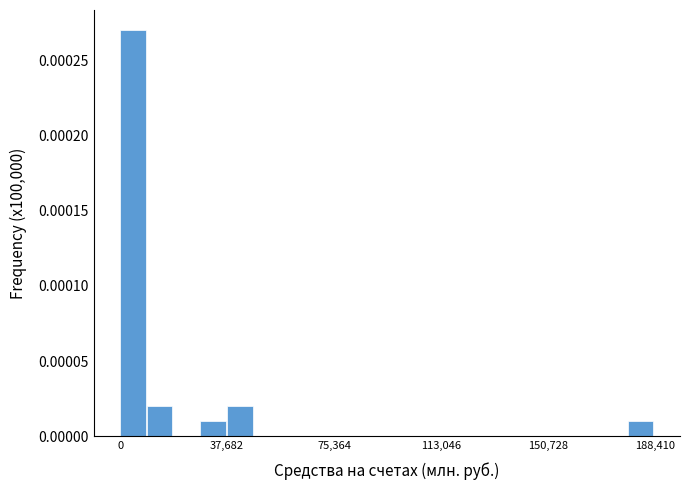

Around what value on the x-axis is the tallest bar? Give the approximate position of its centre, as read against the axis.

5000